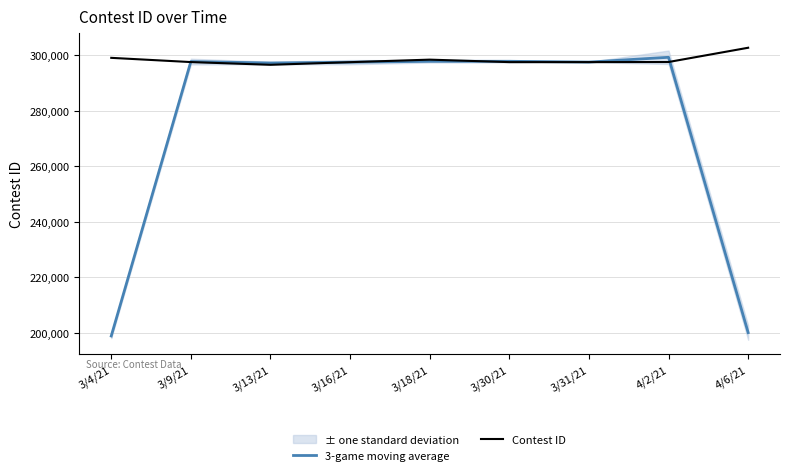

What is the label of the 9th point from the left?

4/6/21